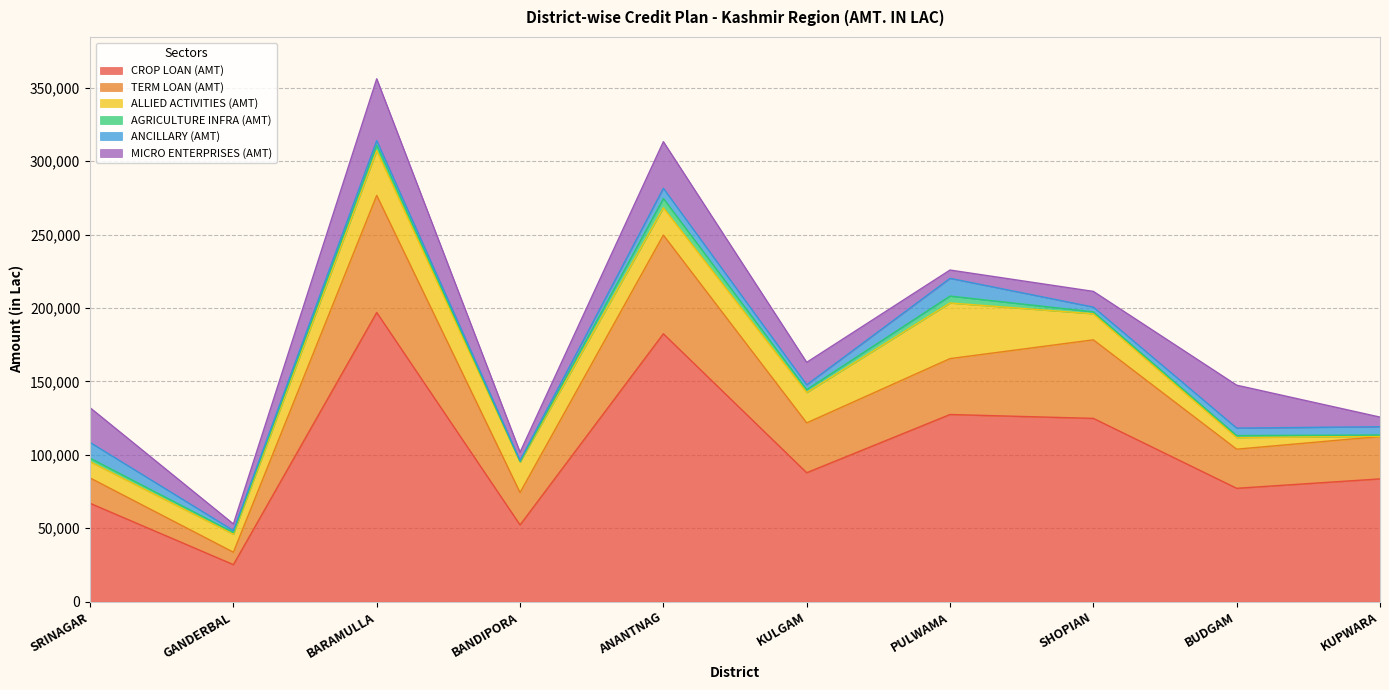

At which label is ALLIED ACTIVITIES (AMT) closest to 19010?

ANANTNAG